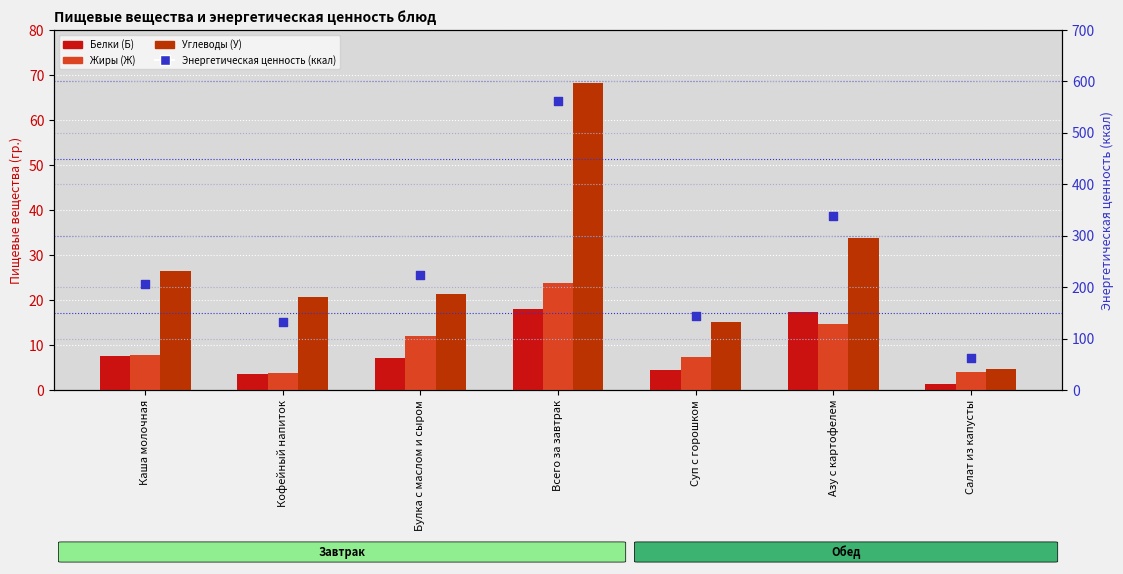

What is the total value across all series at Булка с маслом и сыром?

264.2